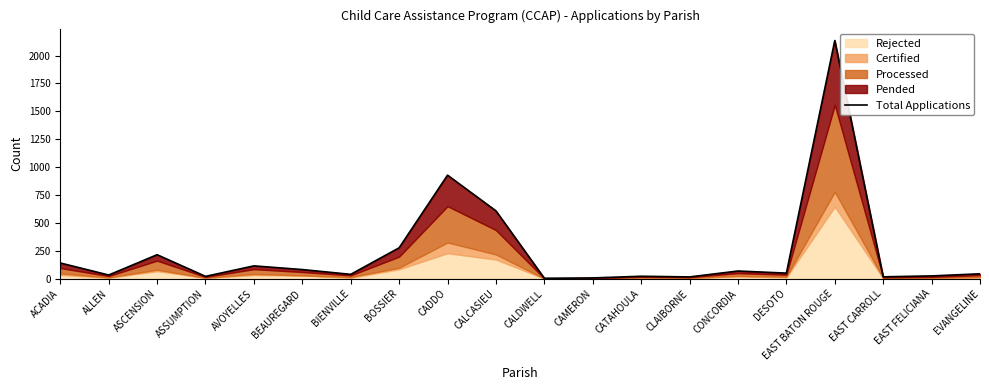

What position from the right is BOSSIER?

13